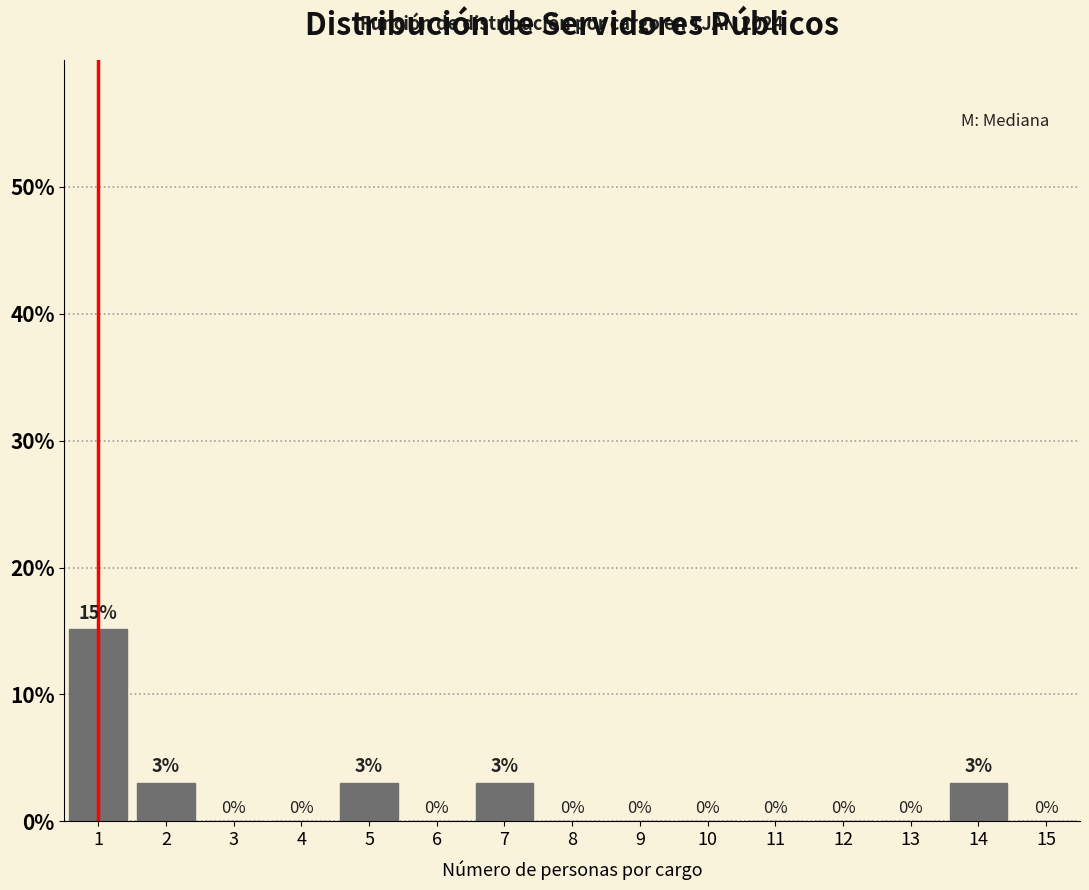

Which range on the x-axis has the tallest bar?

0.5 to 1.5